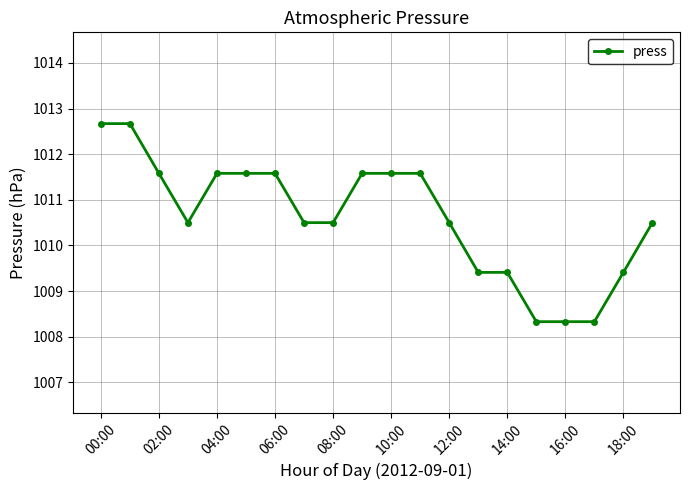

What is the difference between the maximum and minimum values?

4.3